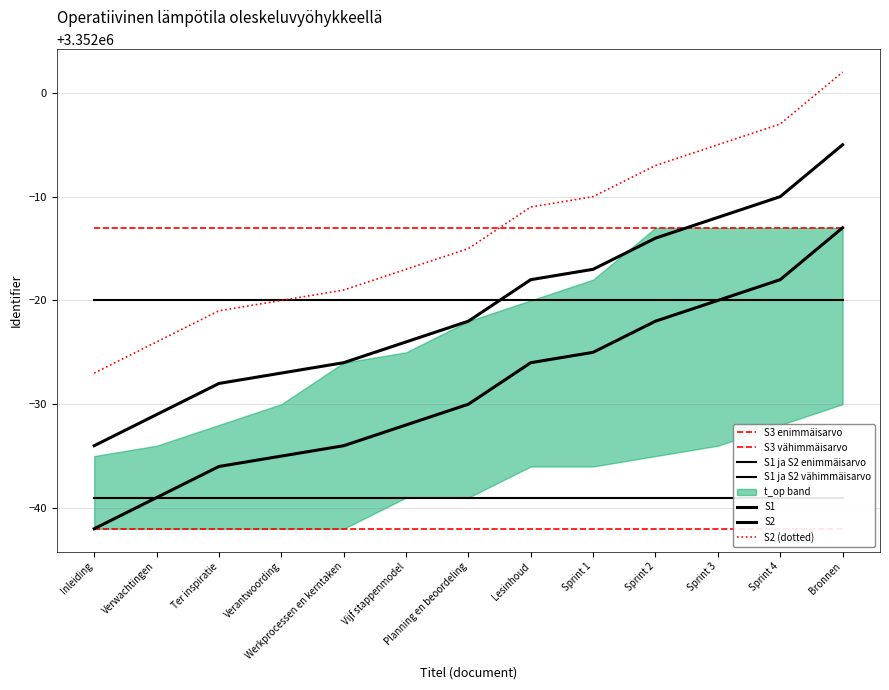

Reading left to right, transcribe all the data shown in this chart.

3351958	3351961	3351964	3351965	3351966	3351968	3351970	3351974	3351975	3351978	3351980	3351982	3351987